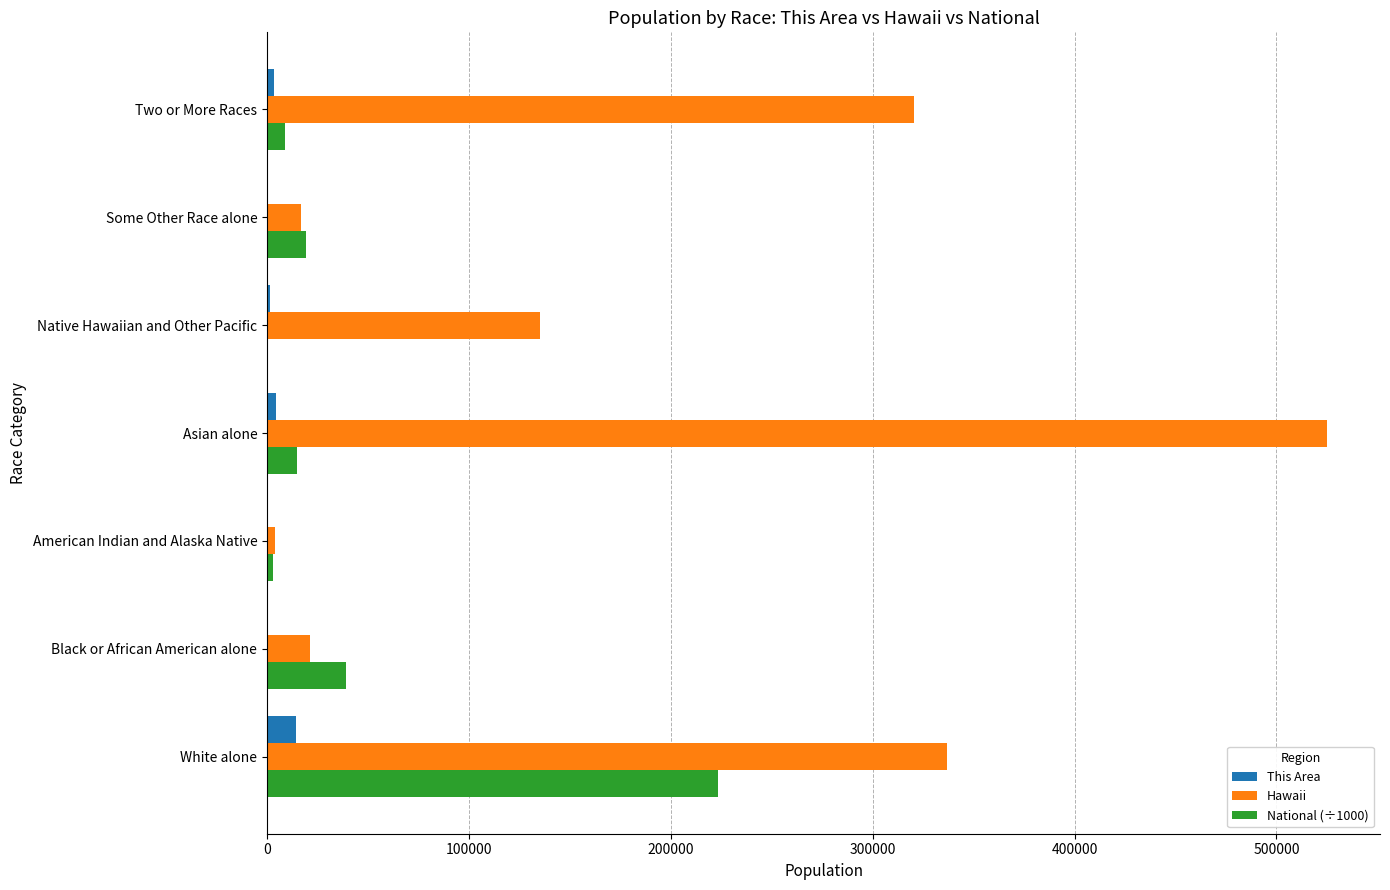

Is the value of Hawaii at Asian alone greater than the value of National (÷1000) at Black or African American alone?

Yes